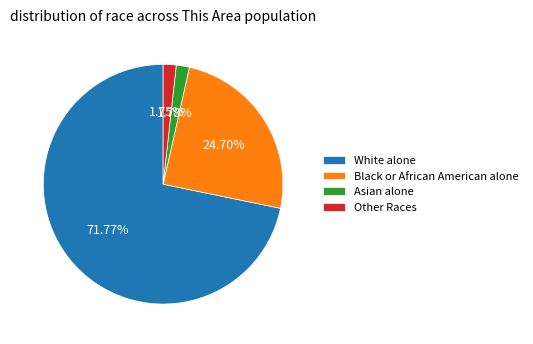

To the nearest percent, what is the difference between the White alone and Other Races slice percentages?

70%